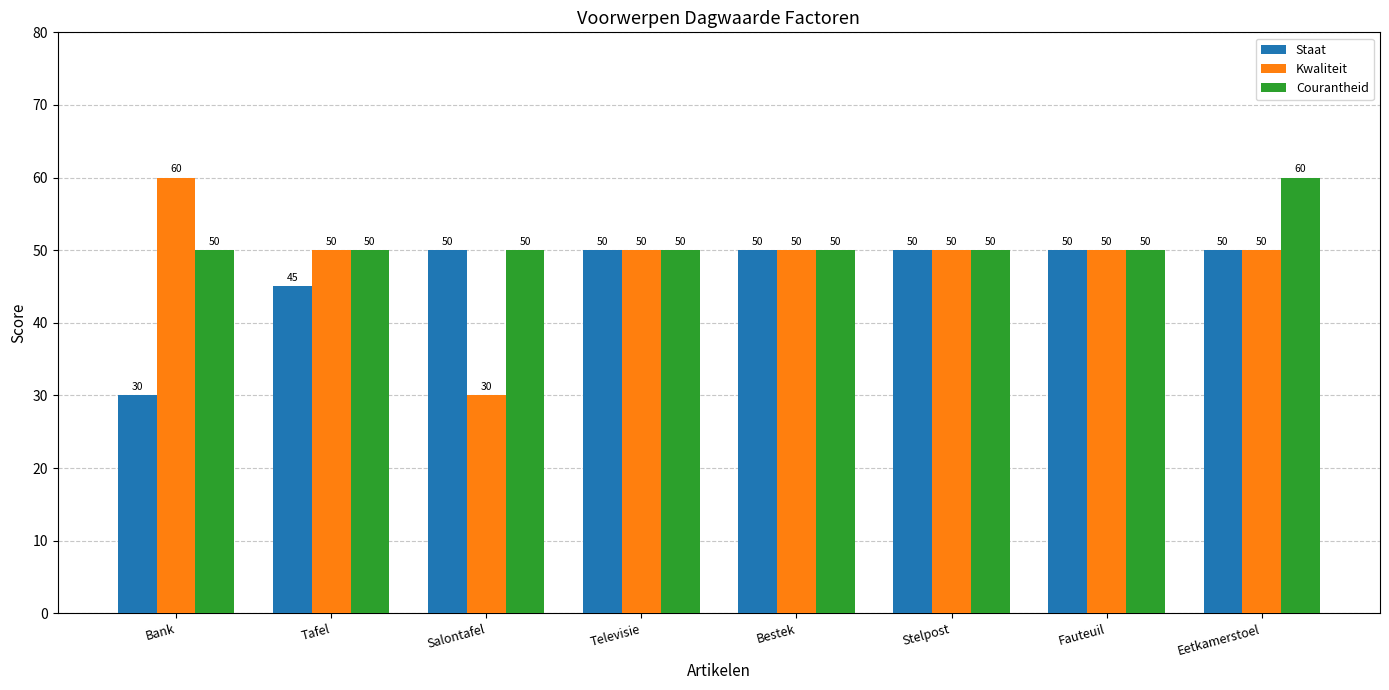

At how many categories does at least one series exceed 49?

8